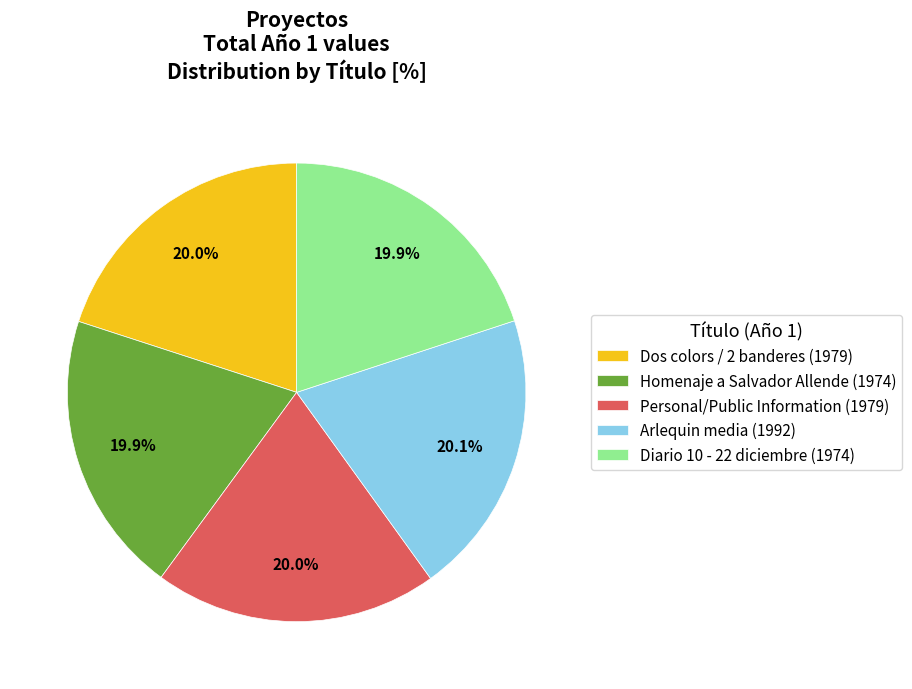

To the nearest percent, what is the combined percentage of Personal/Public Information and Diario 10 - 22 diciembre?

40%